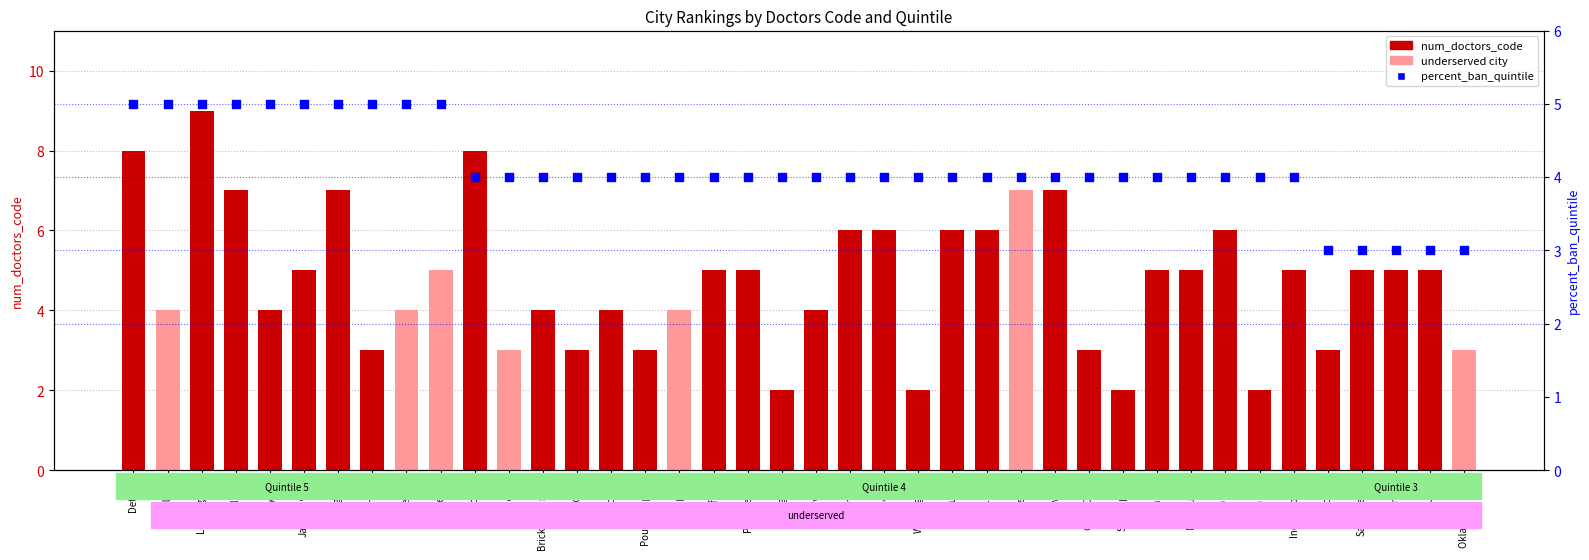

What is the total value across all series at Lexington?

6